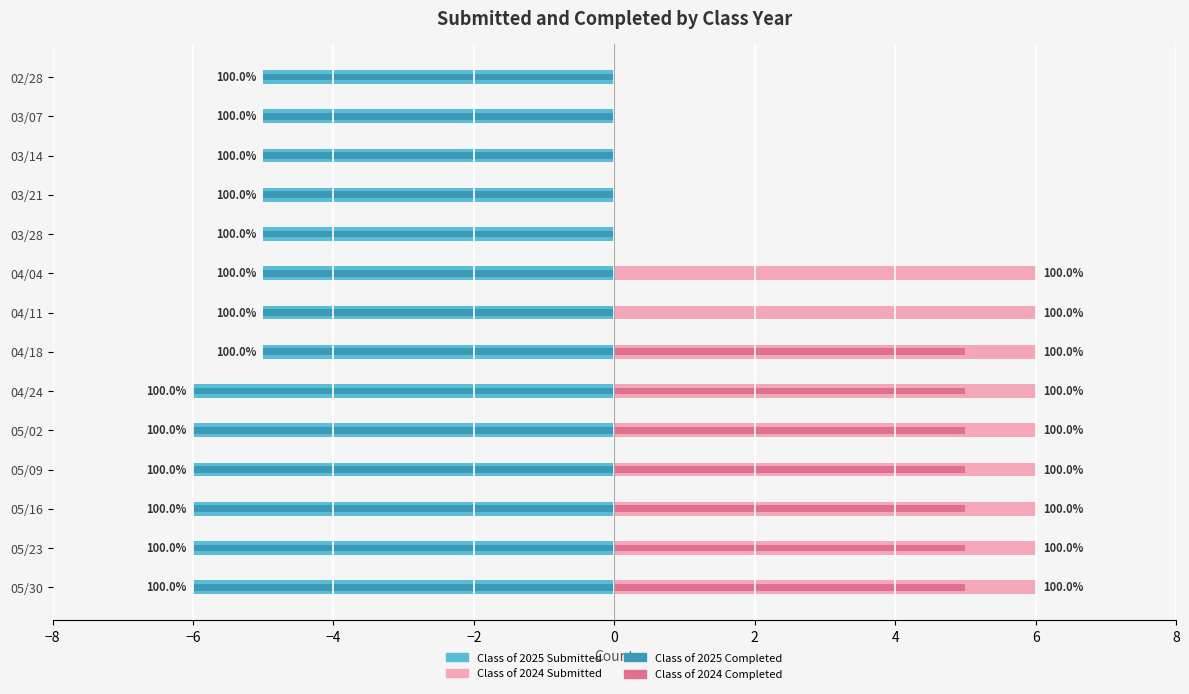

The value of Class of 2025 Completed at 04/24 is -6. True or false?

True